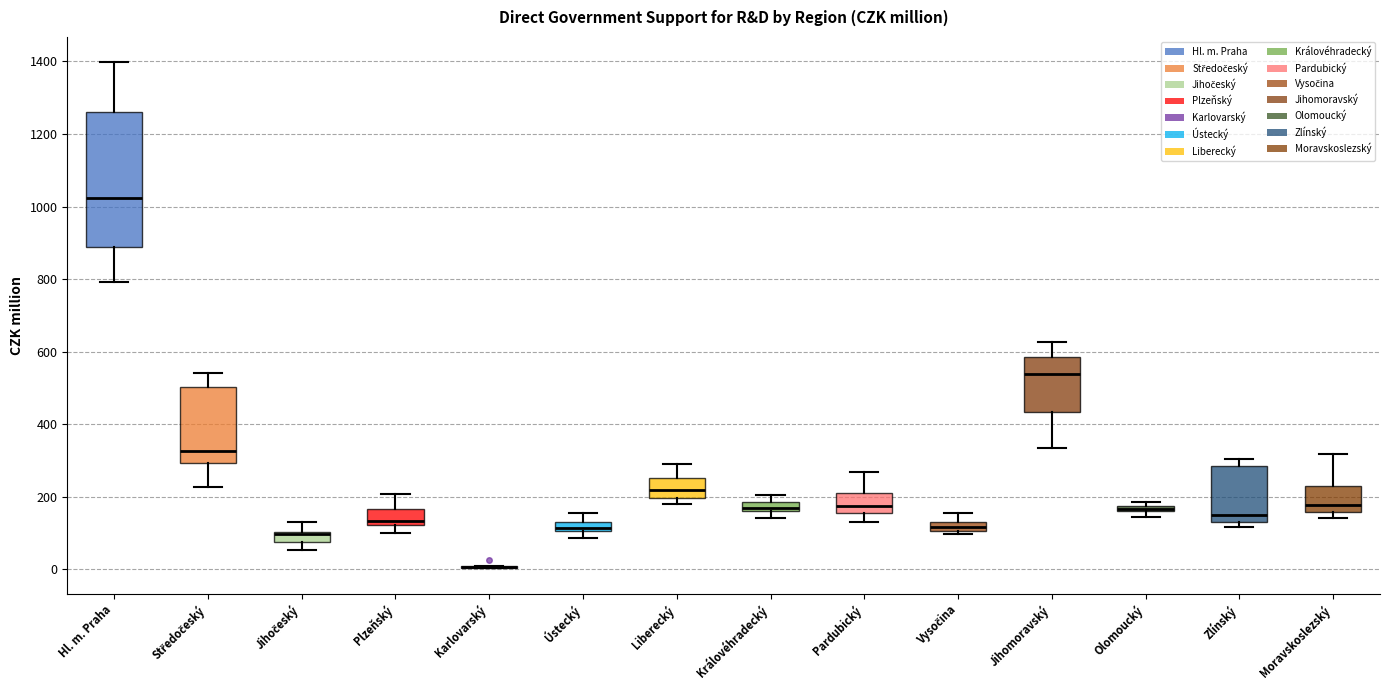

Which box is the tallest, from its lower edge to its upper edge?

Hl. m. Praha